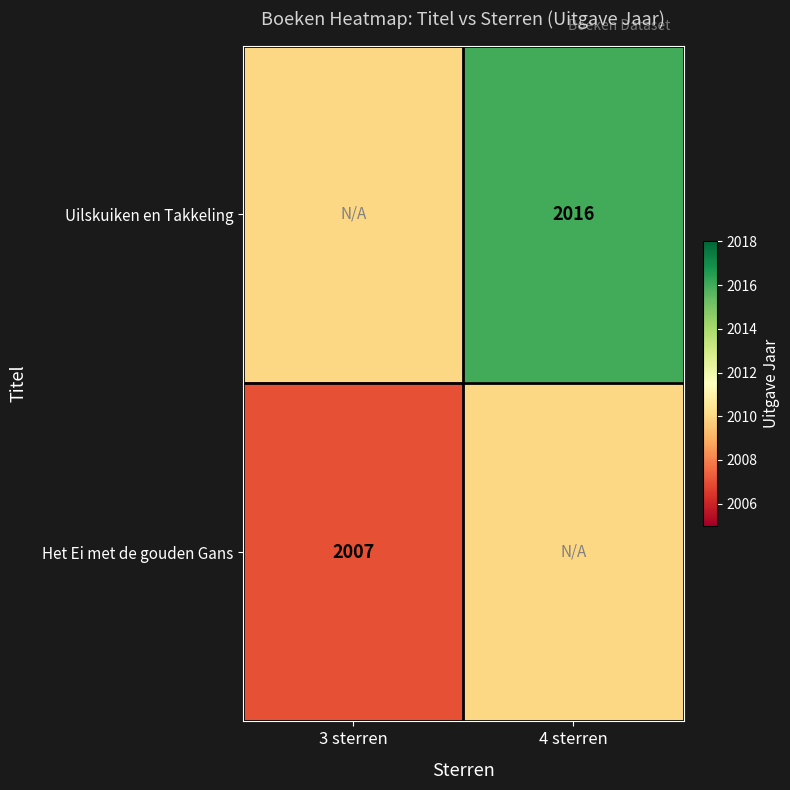

The value of Uilskuiken en Takkeling at 4 sterren is 2901. True or false?

False